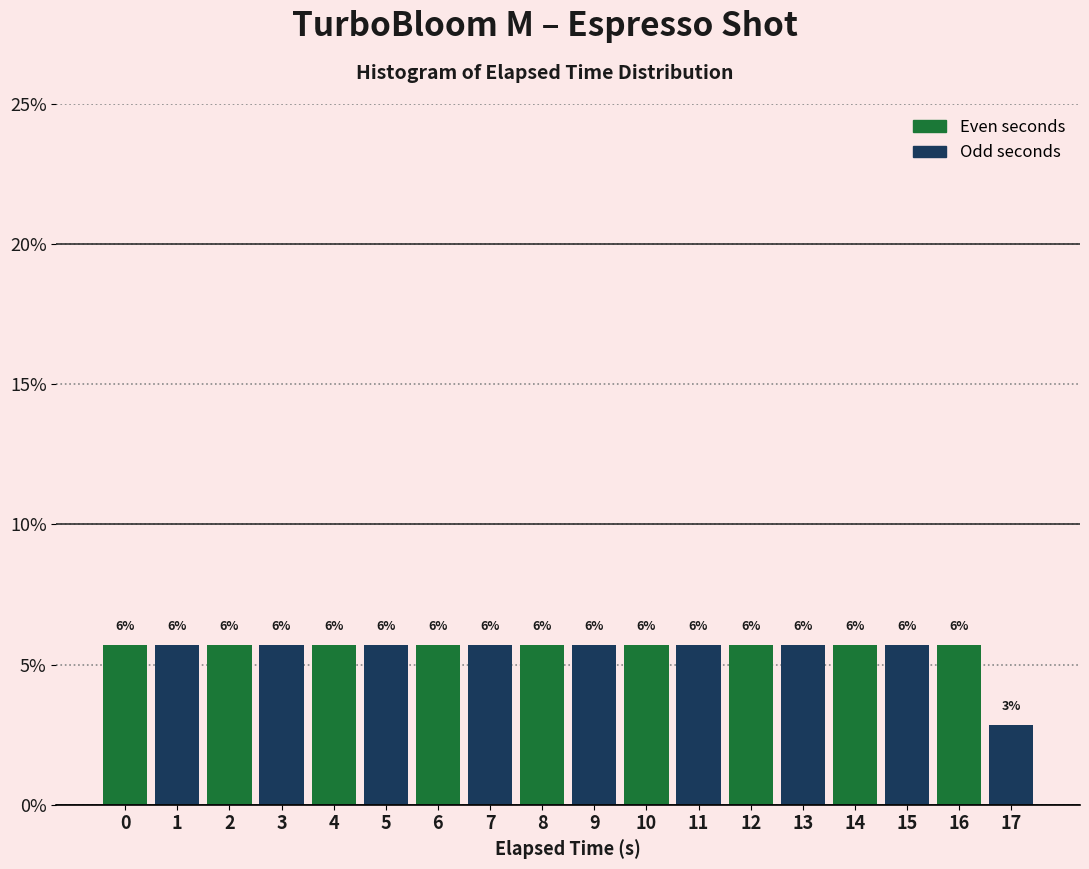

Does the chart contain any negative values?

No